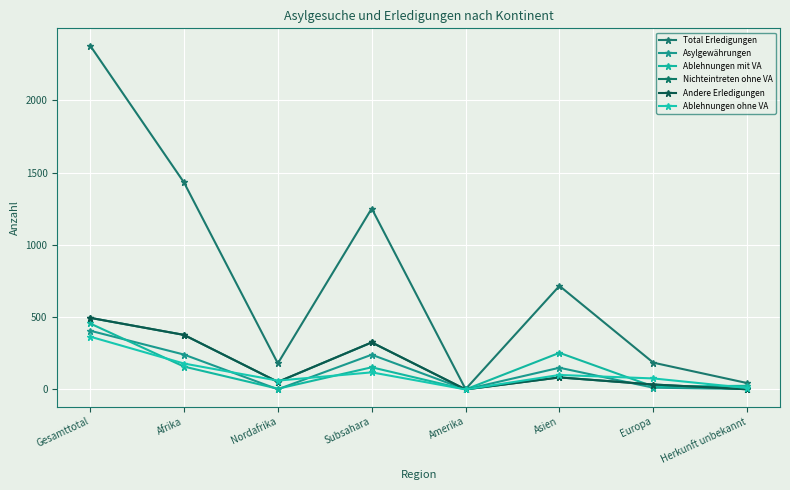

What is the total value across all series at Asien?

1385